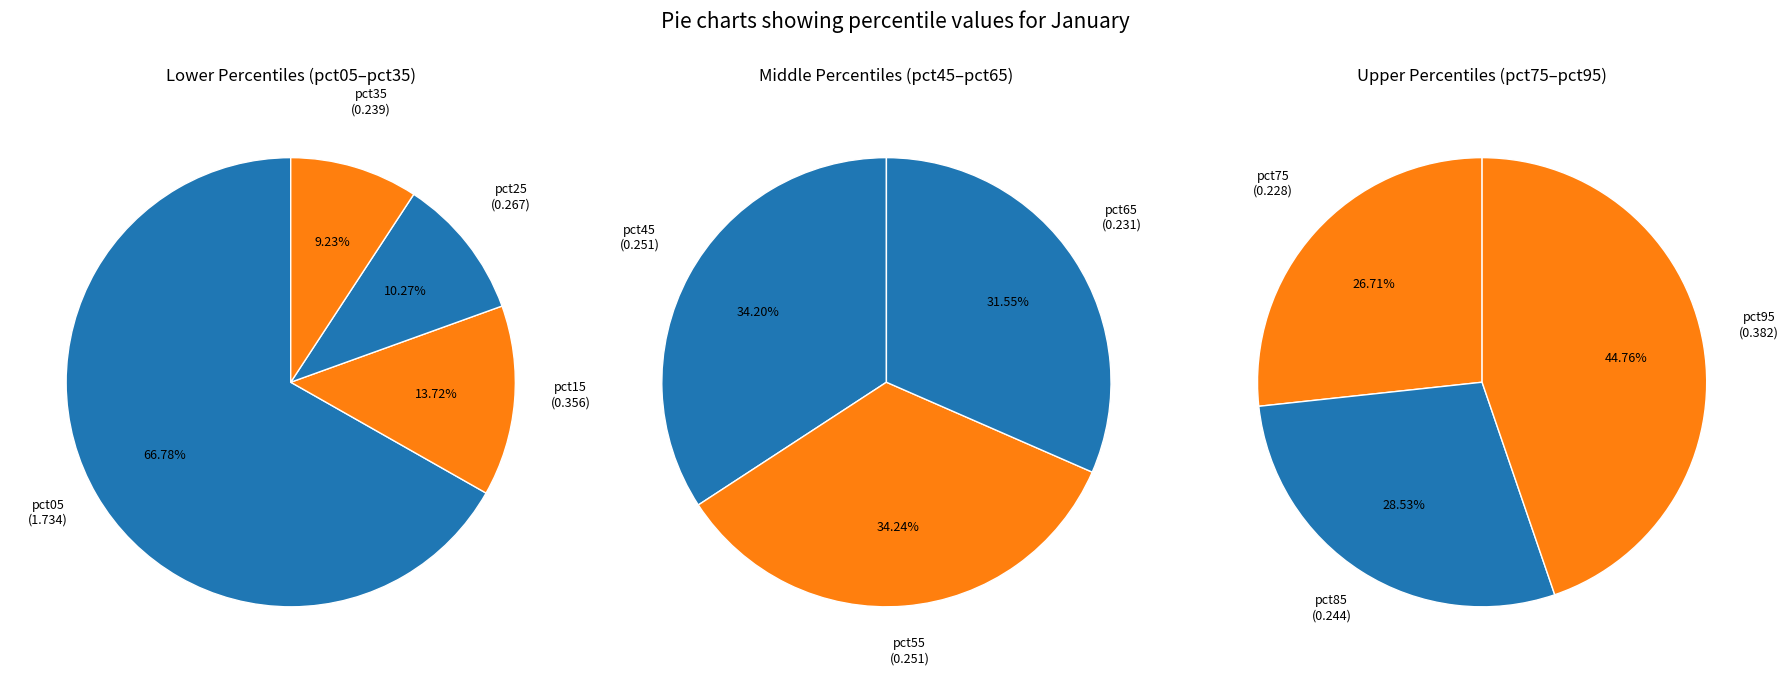

How much of the chart is everything except pct55?

94.0%